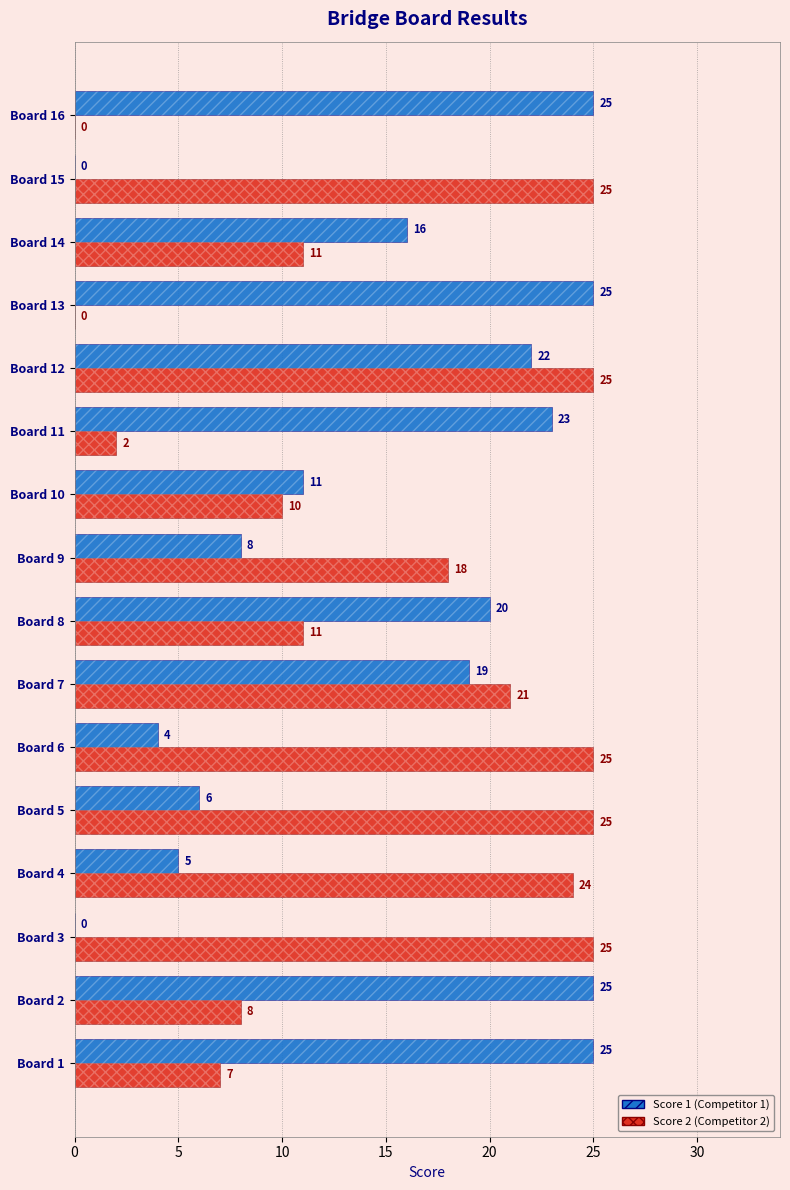

The value of Score 2 at Board 2 is 11. True or false?

False